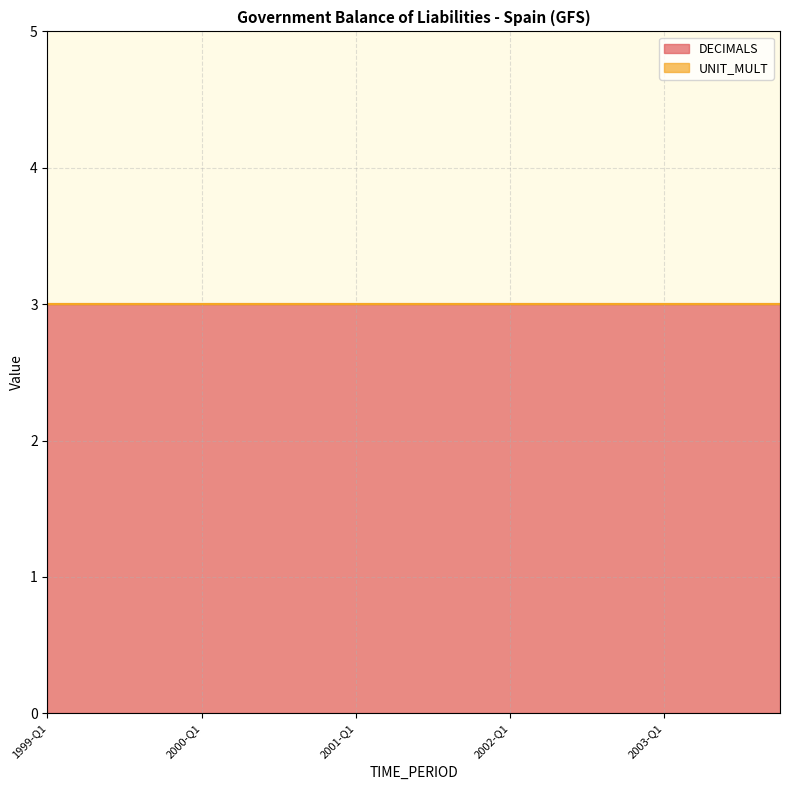

Which series has the largest total across all categories?

DECIMALS